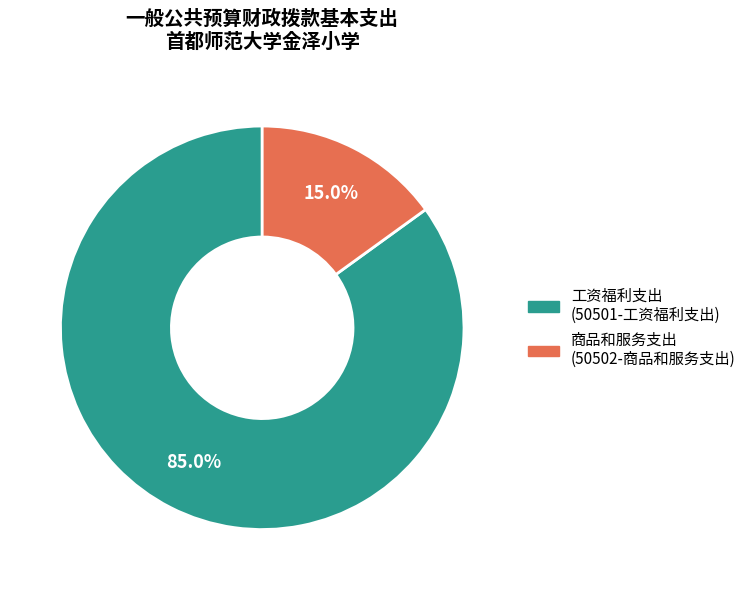

Does any single category account for the majority?

Yes